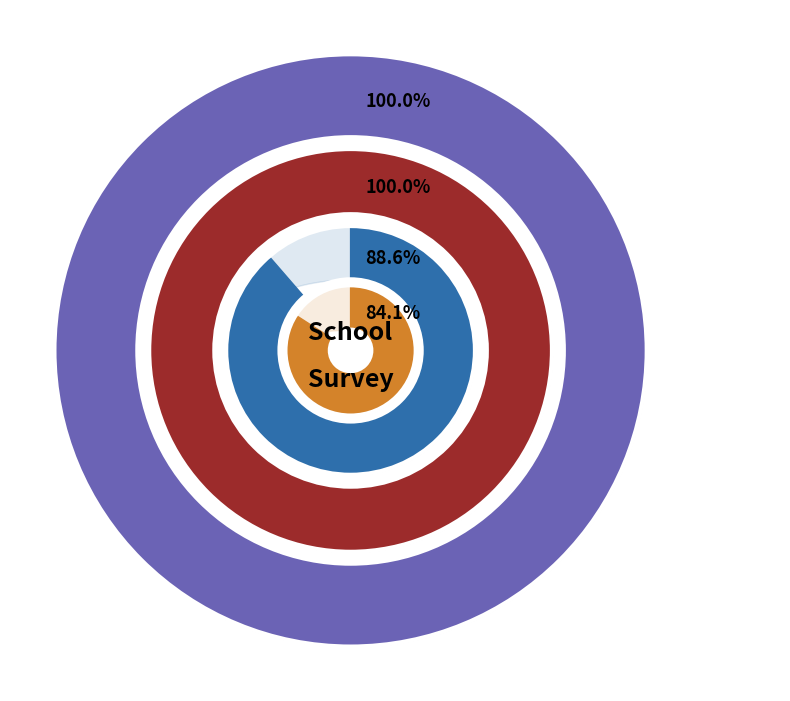

What is the largest slice in the pie chart?

Agree